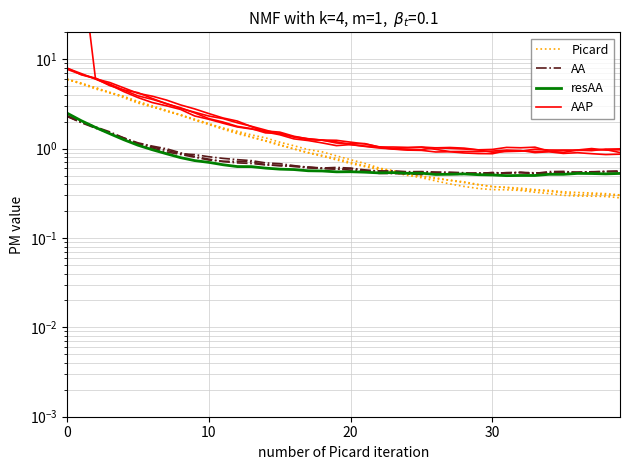

Which series has the largest total across all categories?

AAP